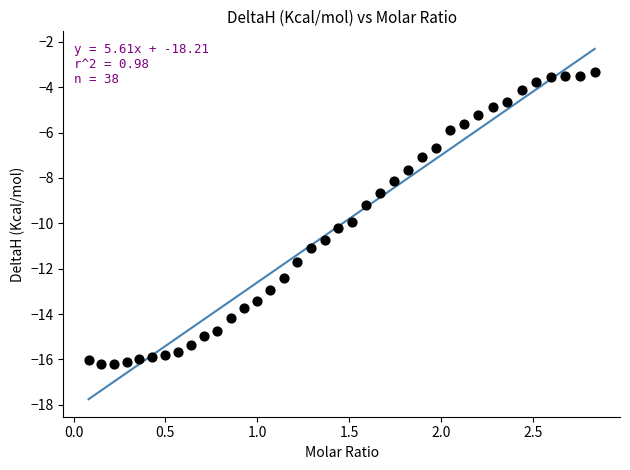

What is the range of Y values (max minus min)?

12.9